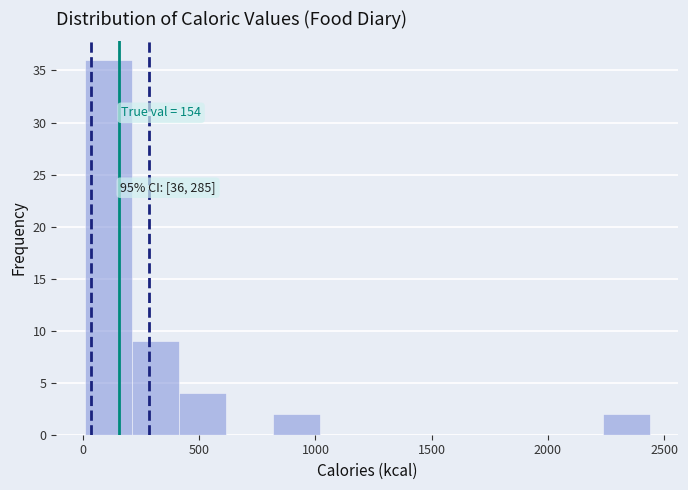

Over which range of the x-axis is the bar tallest?

0 to 200